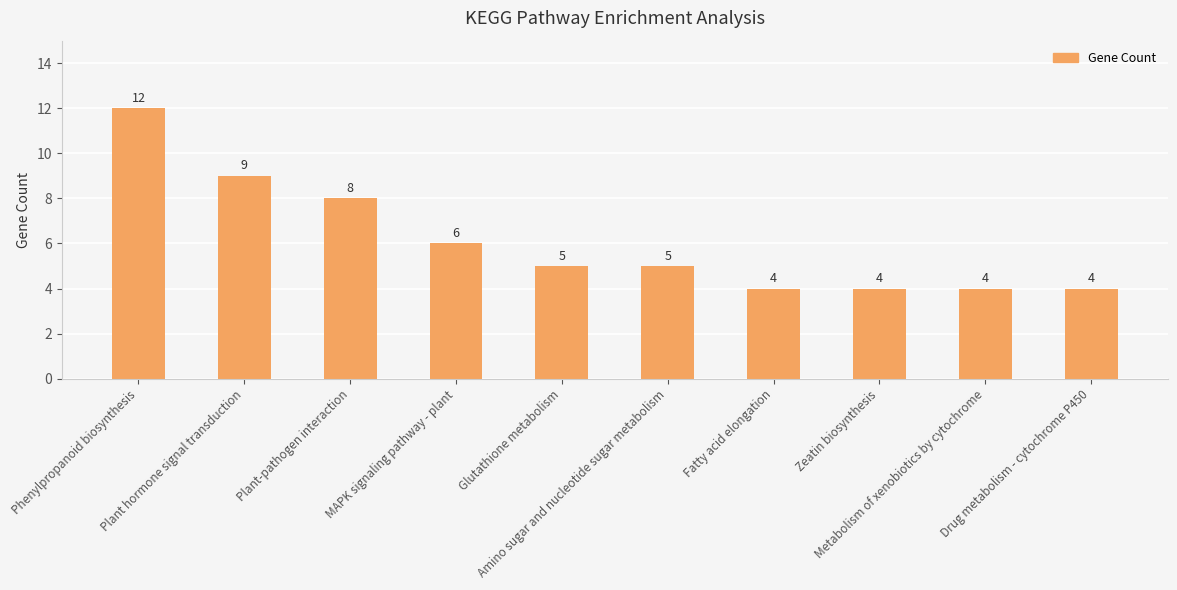

What is the smallest value displayed?

4